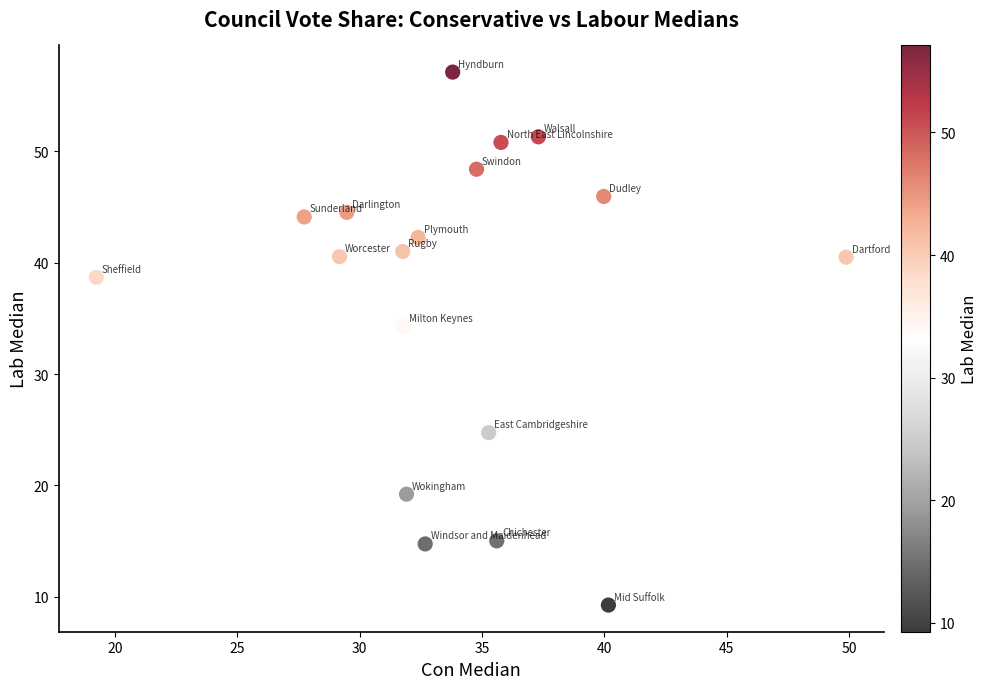

What is the range of X values (max minus min)?

30.6